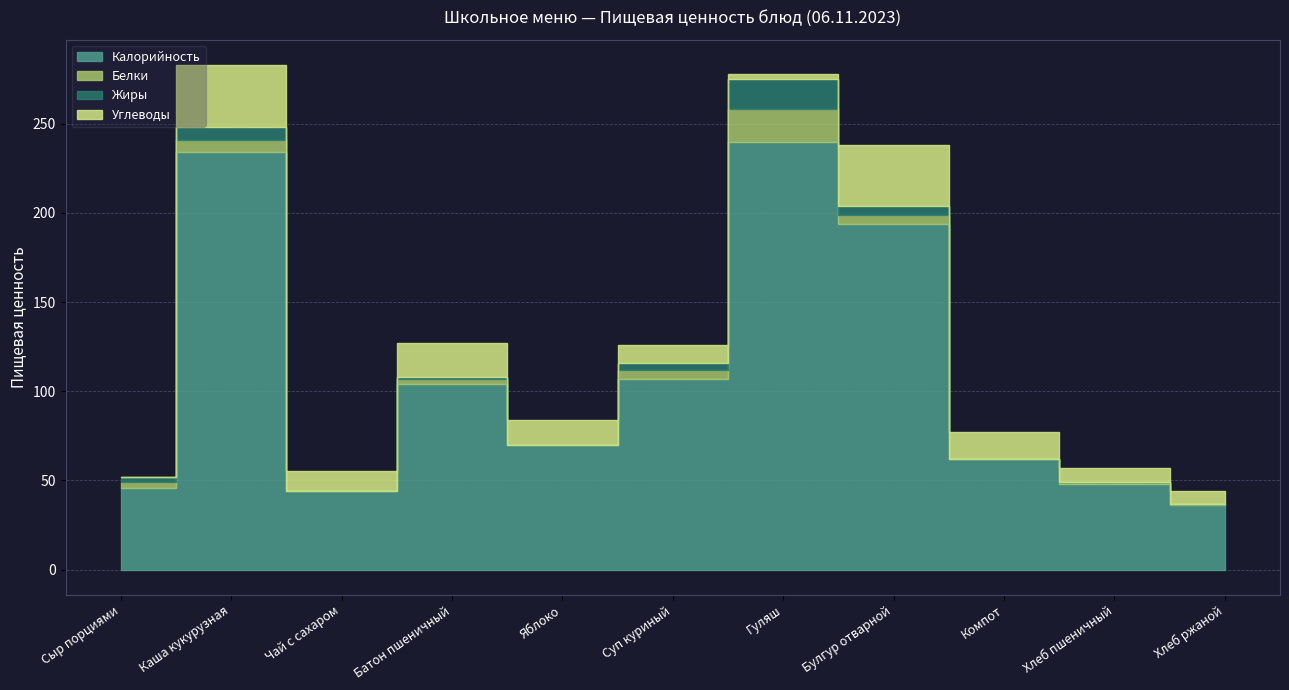

At which category is the sum across all series the highest?

Каша кукурузная